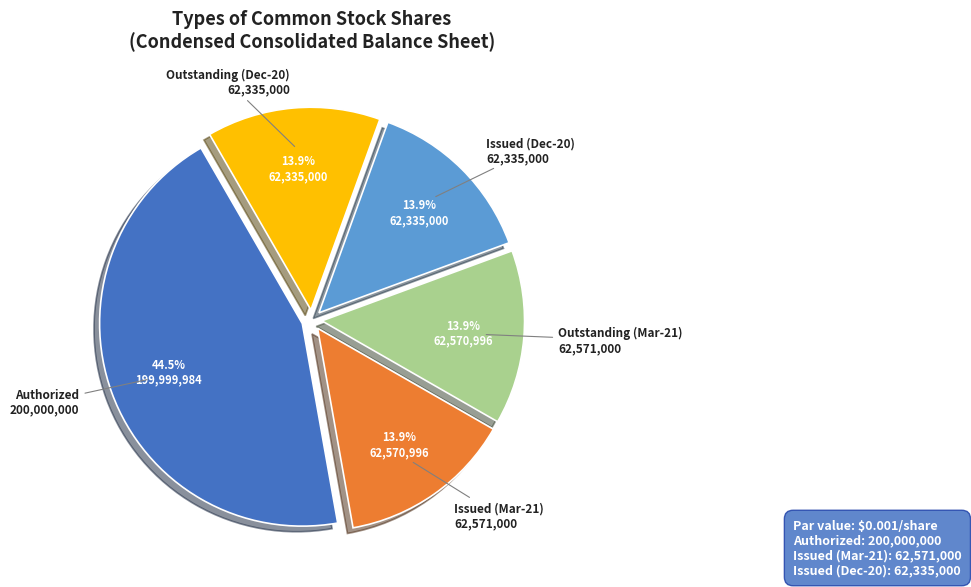

Is there any slice that represents more than half of the pie?

No